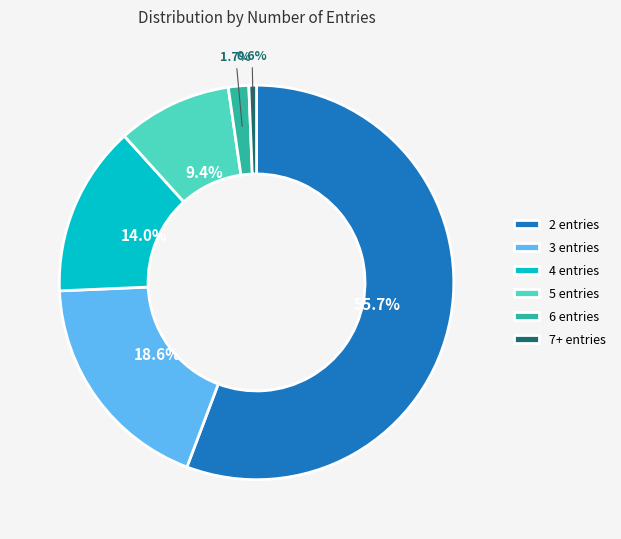

What portion of the pie excludes 3 entries?

81.4%